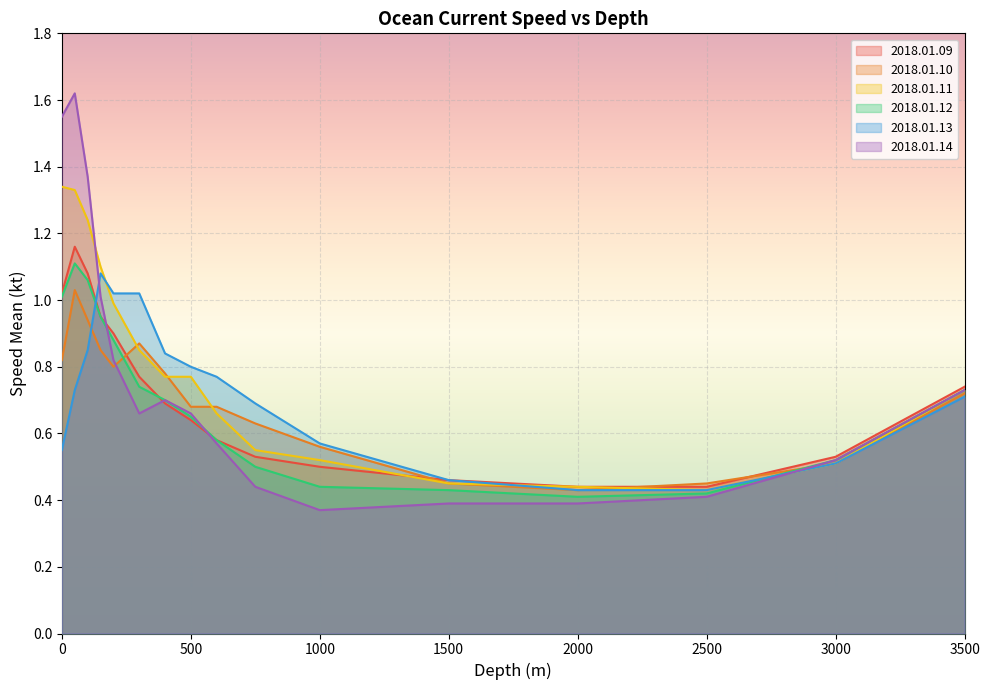

Reading left to right, what are all the values shown in this chart?

speed_mean_09: 0=1.0	50=1.2	100=1.1	150=0.9	200=0.9	300=0.8	400=0.7	500=0.6	600=0.6	750=0.5	1000=0.5	1500=0.5	2000=0.4	2500=0.4	3000=0.5	3500=0.7
speed_mean_10: 0=0.8	50=1.0	100=0.9	150=0.8	200=0.8	300=0.9	400=0.8	500=0.7	600=0.7	750=0.6	1000=0.6	1500=0.5	2000=0.4	2500=0.5	3000=0.5	3500=0.7
speed_mean_11: 0=1.3	50=1.3	100=1.2	150=1.1	200=1.0	300=0.8	400=0.8	500=0.8	600=0.7	750=0.6	1000=0.5	1500=0.5	2000=0.4	2500=0.4	3000=0.5	3500=0.7
speed_mean_12: 0=1.0	50=1.1	100=1.1	150=0.9	200=0.9	300=0.7	400=0.7	500=0.7	600=0.6	750=0.5	1000=0.4	1500=0.4	2000=0.4	2500=0.4	3000=0.5	3500=0.7
speed_mean_13: 0=0.6	50=0.7	100=0.8	150=1.1	200=1.0	300=1.0	400=0.8	500=0.8	600=0.8	750=0.7	1000=0.6	1500=0.5	2000=0.4	2500=0.4	3000=0.5	3500=0.7
speed_mean_14: 0=1.6	50=1.6	100=1.4	150=1.0	200=0.8	300=0.7	400=0.7	500=0.7	600=0.6	750=0.4	1000=0.4	1500=0.4	2000=0.4	2500=0.4	3000=0.5	3500=0.7